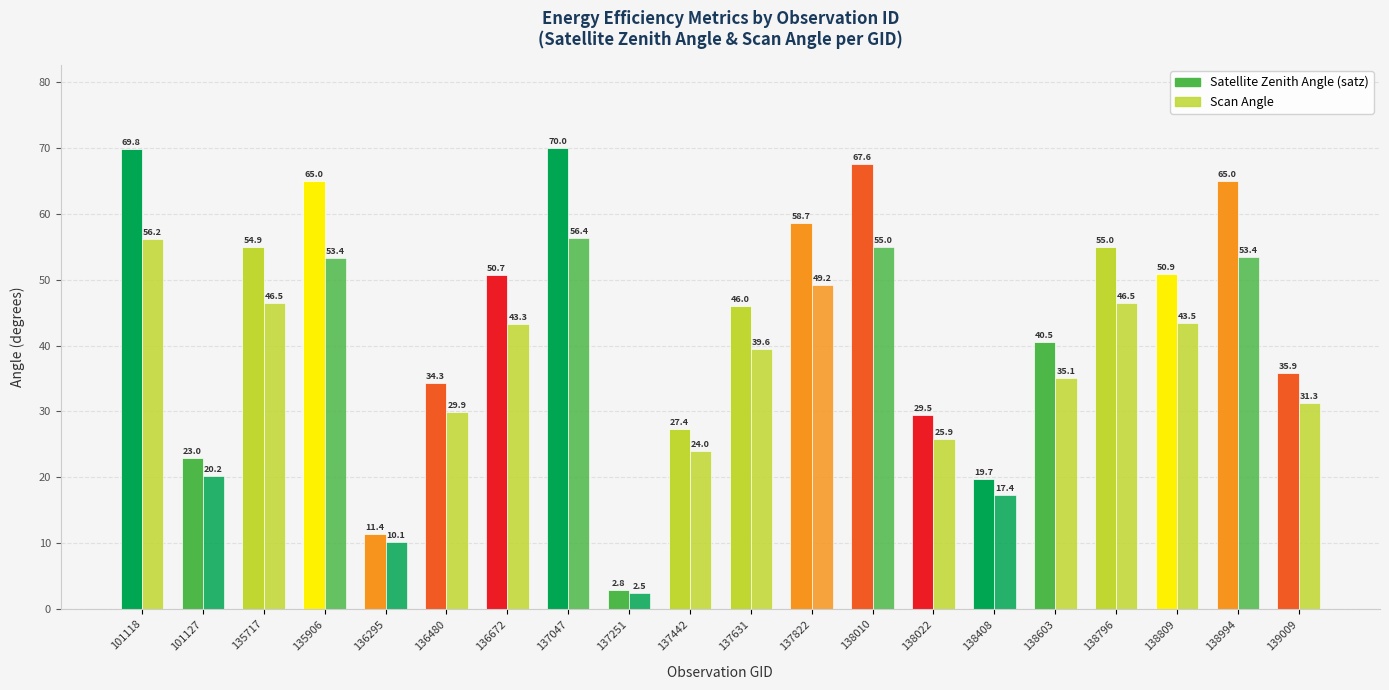

Does the chart contain stacked bars?

No